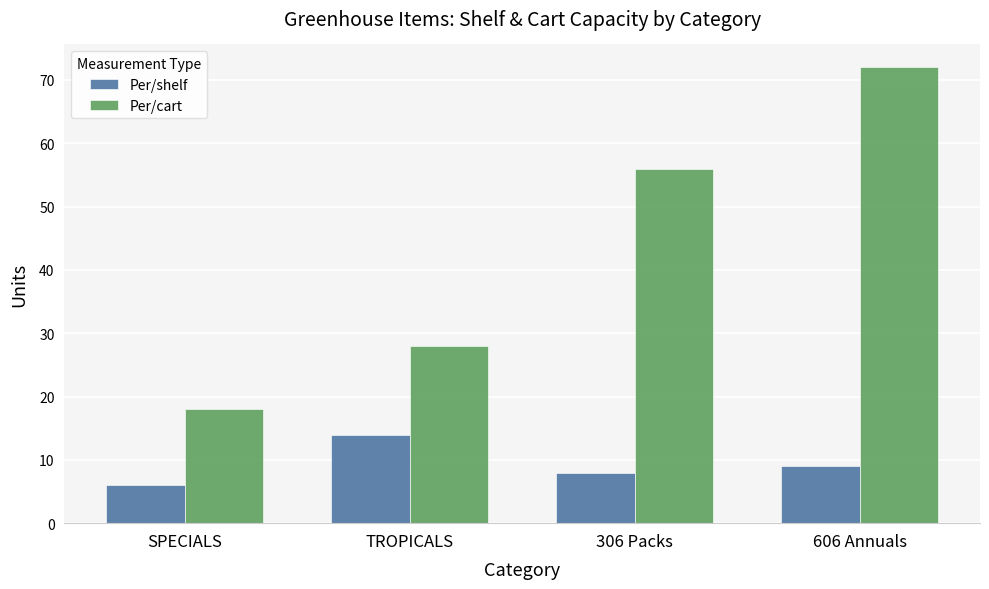

The value of Per/shelf at TROPICALS is 14. True or false?

True